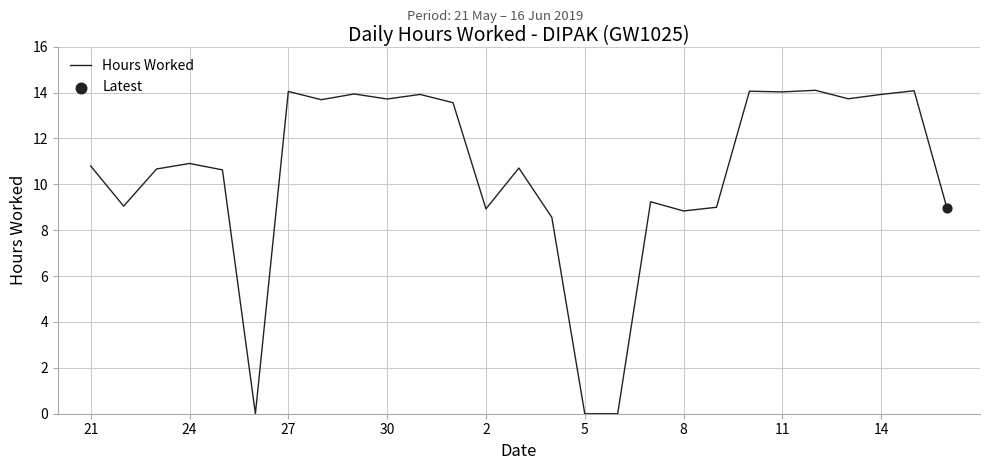

What is the greatest value displayed?

14.1